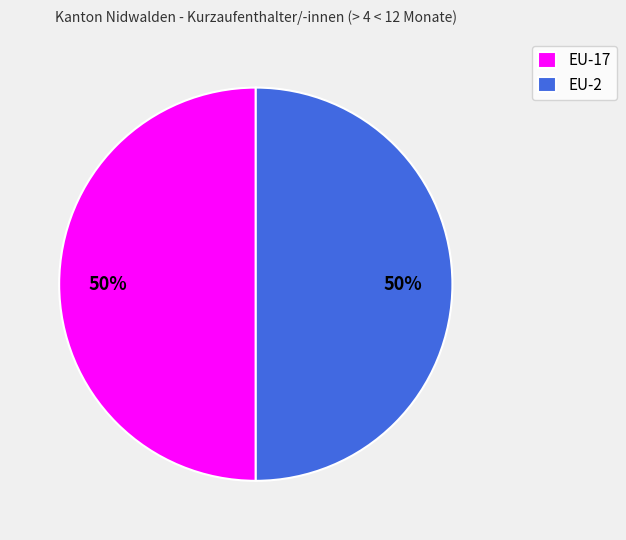

Approximately how many times larger is the value at EU-2 compared to EU-17?

1.0